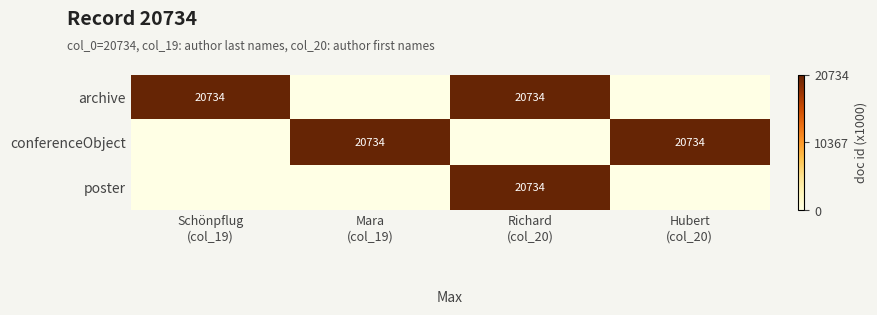

Which series has the largest range (max minus min)?

archive